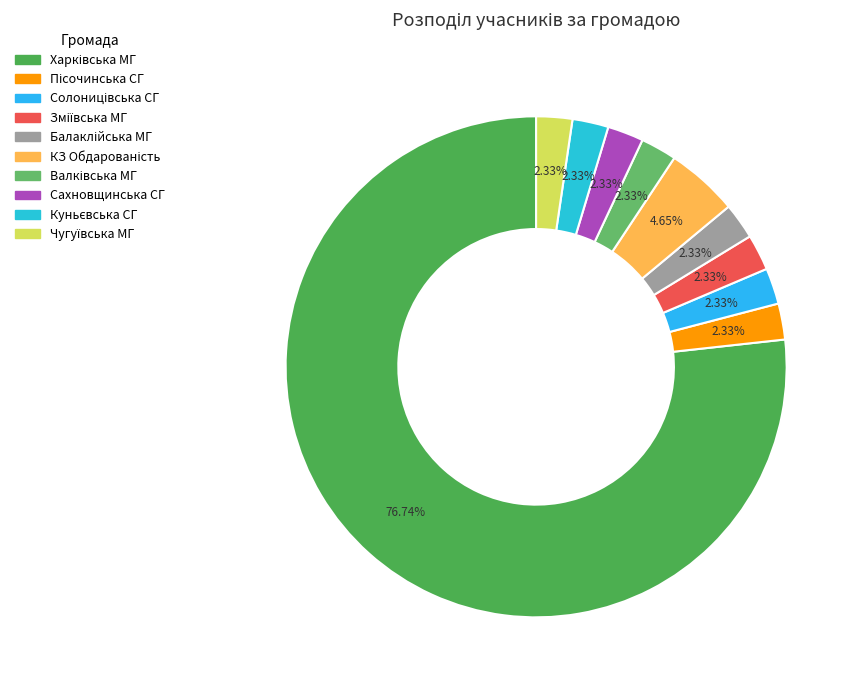

What percentage is NOT represented by Харківська МГ?

23.3%